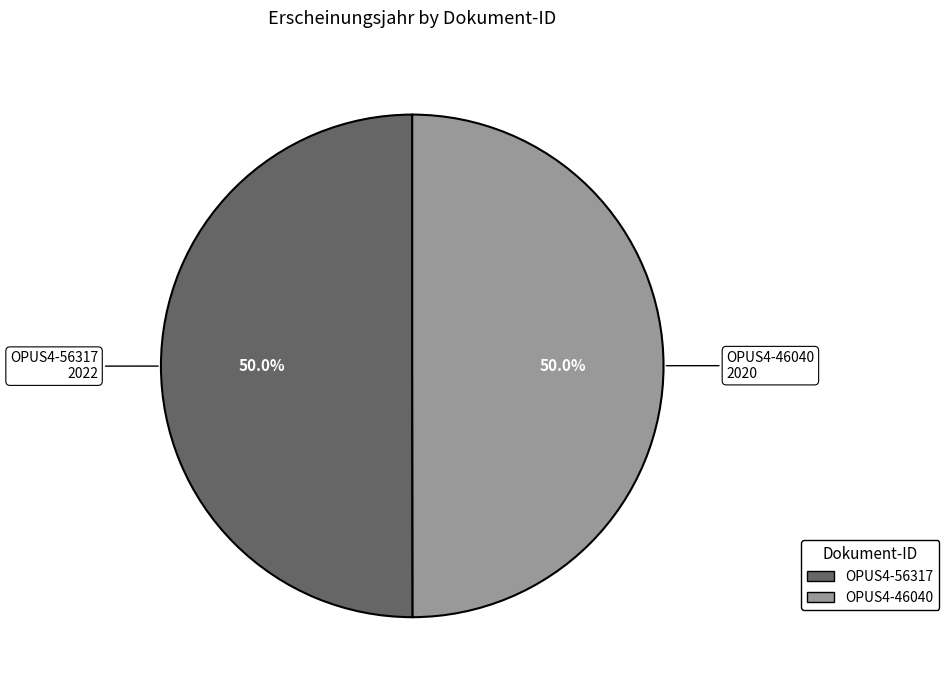

Approximately how many times larger is the value at OPUS4-46040 compared to OPUS4-56317?

1.0